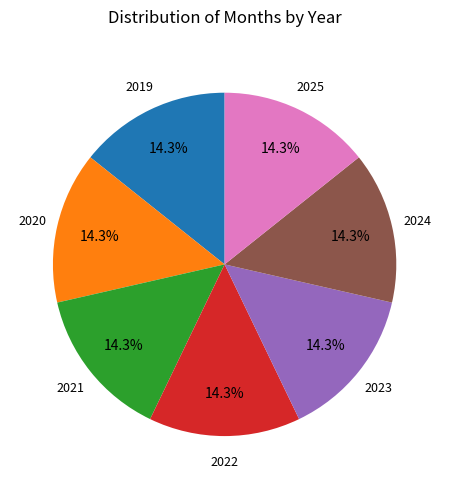

Is there any slice that represents more than half of the pie?

No